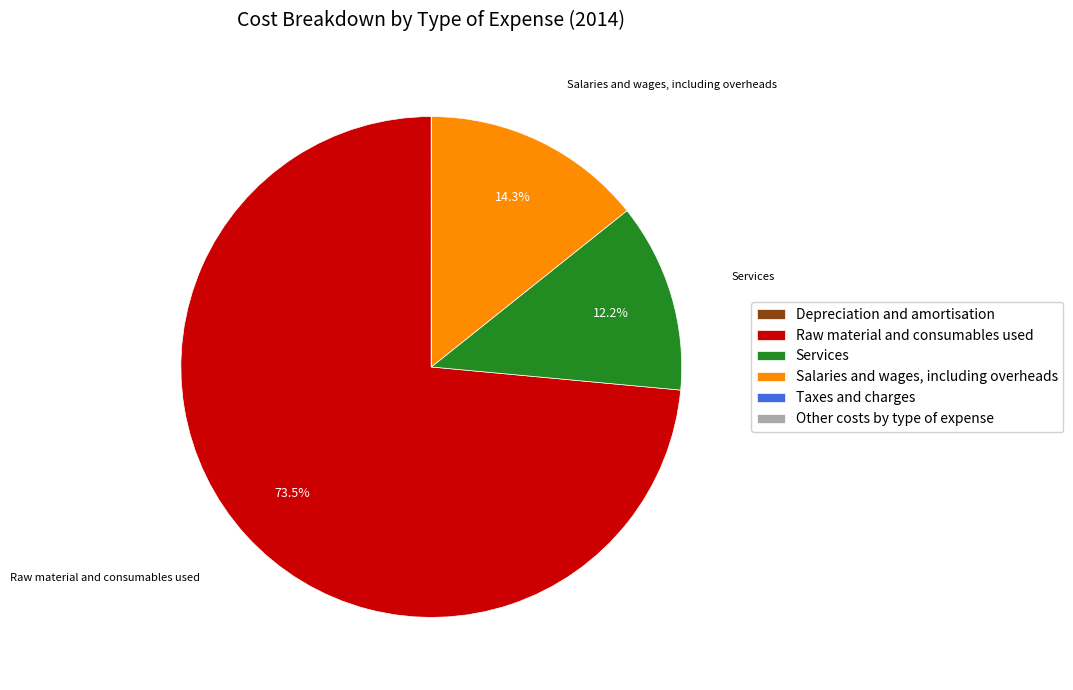

What portion of the pie excludes Raw material and consumables used?

26.5%